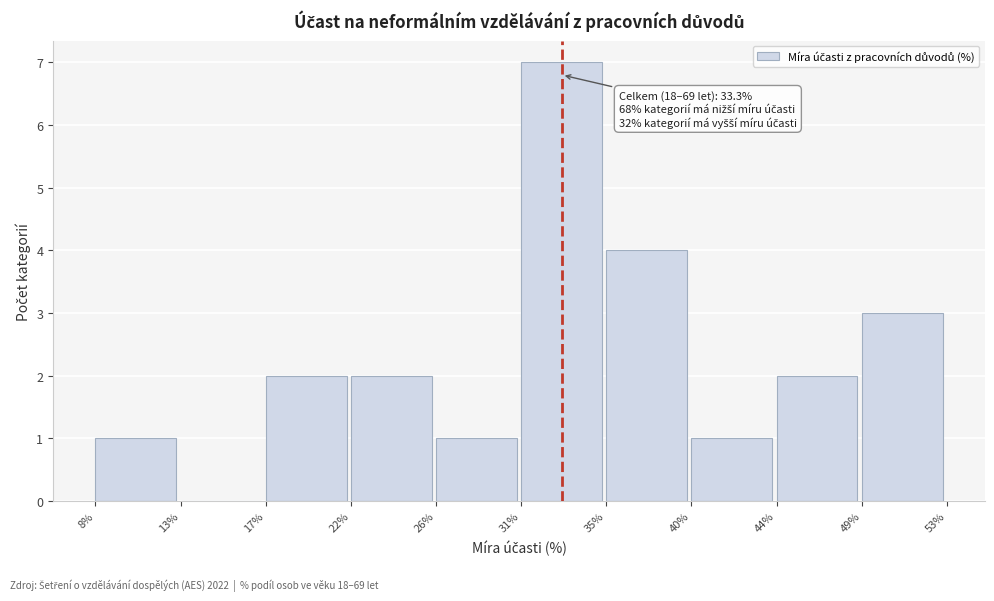

Reading right to left, what are all the values shown in this chart?

49%=3	44%=2	40%=1	35%=4	31%=7	26%=1	22%=2	17%=2	13%=0	8%=1